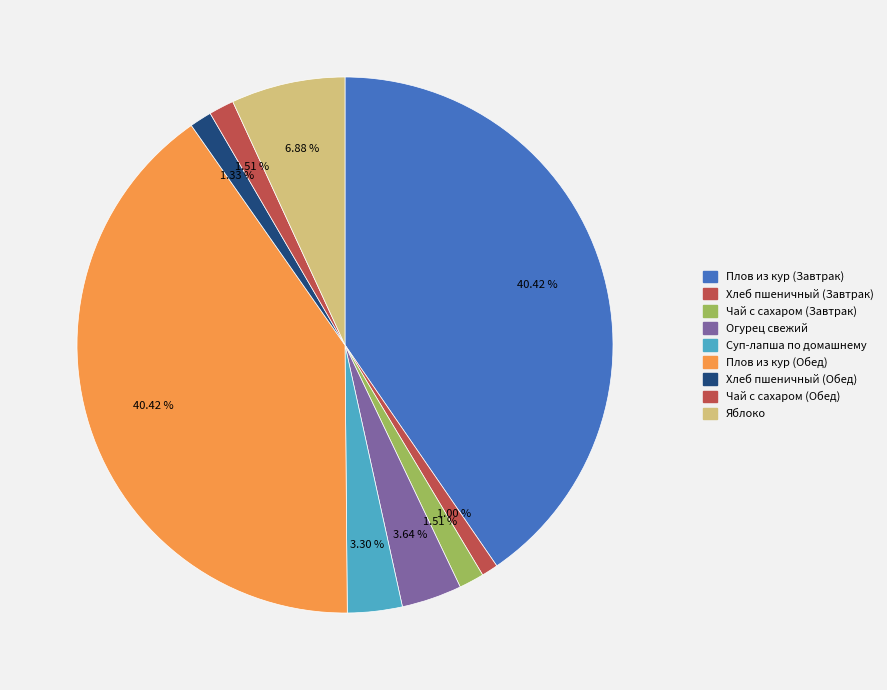

To the nearest percent, what portion does Огурец свежий represent?

4%